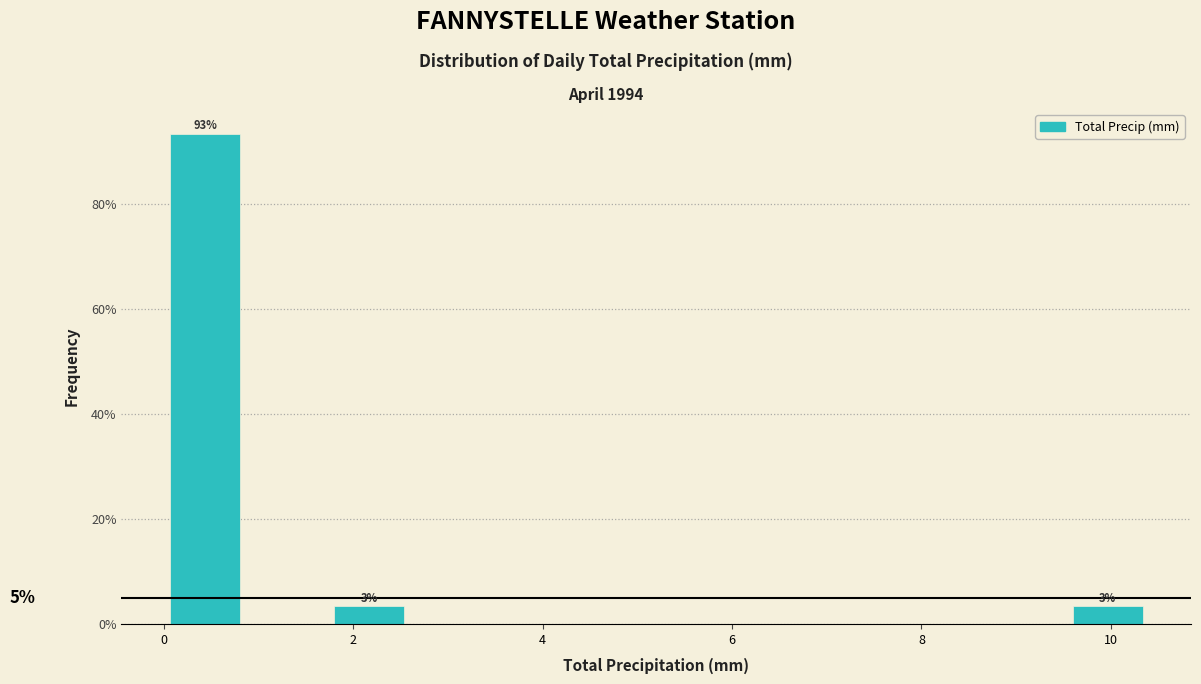

Over which range of the x-axis is the bar tallest?

0.0 to 0.8